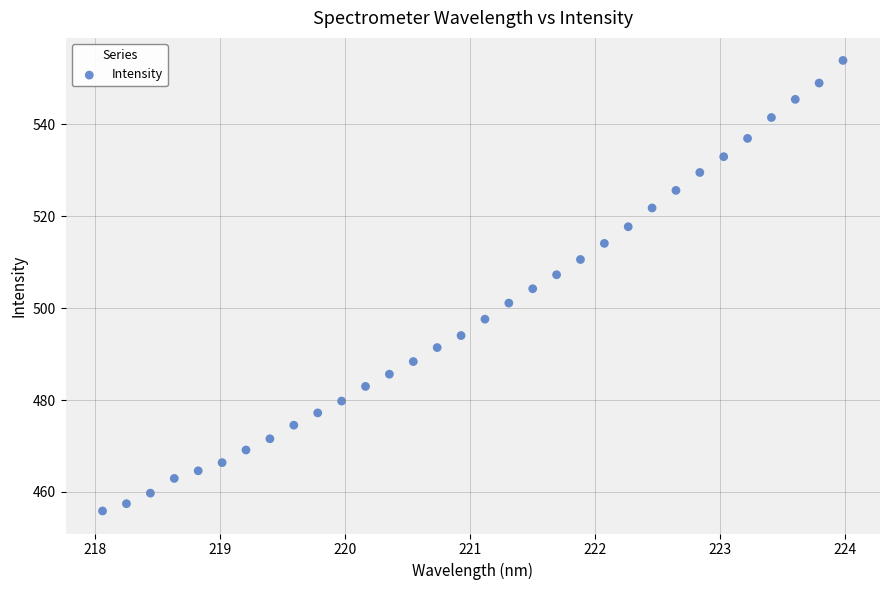

What is the range of Y values (max minus min)?

98.1